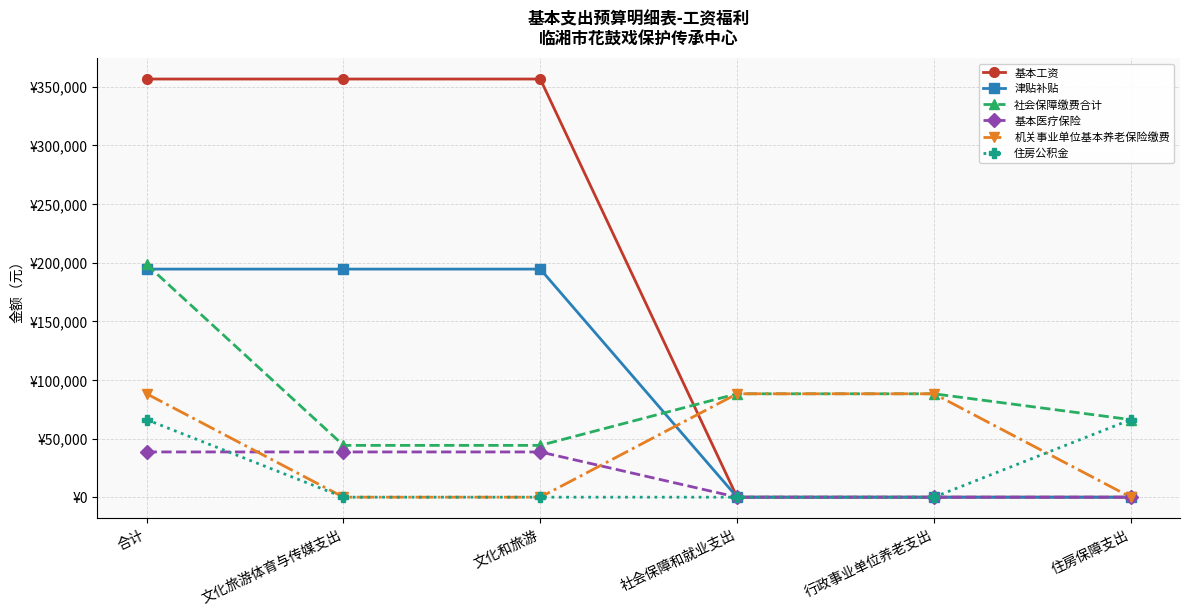

Which series ends up on top after the final intersection of 住房公积金 and 机关事业单位基本养老保险缴费?

住房公积金